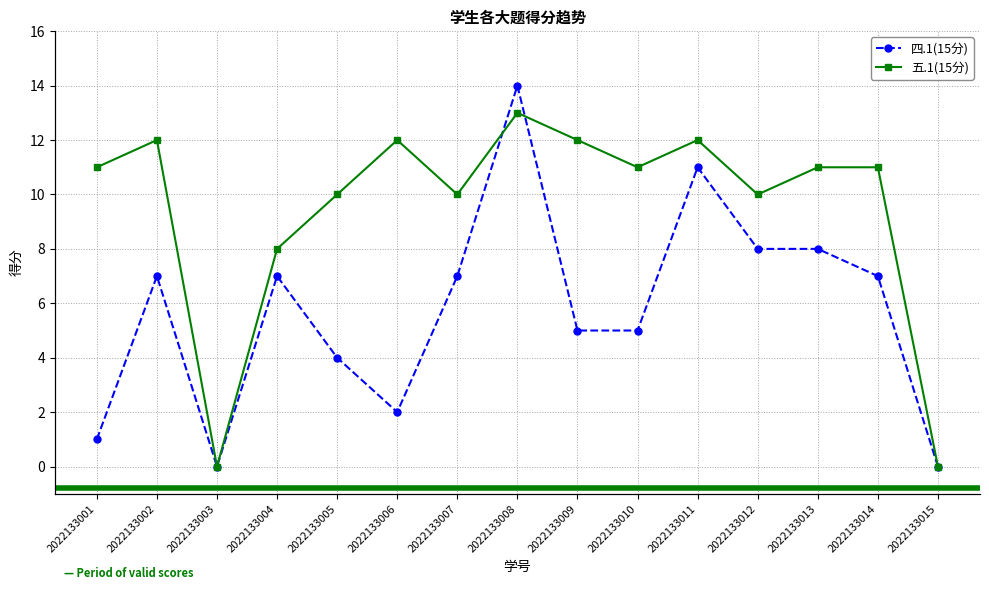

True or false: 四.1(15分) has more than 0 interior local peaks.

True